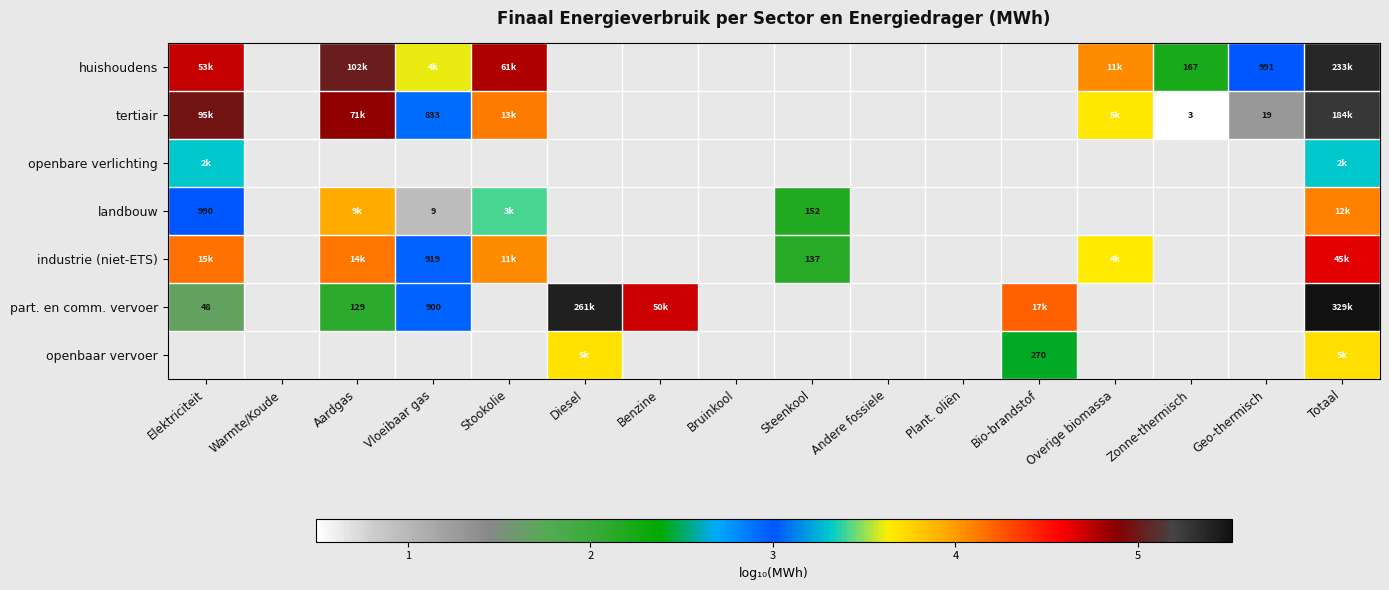

Which has a higher value, Diesel or Bruinkool?

Bruinkool